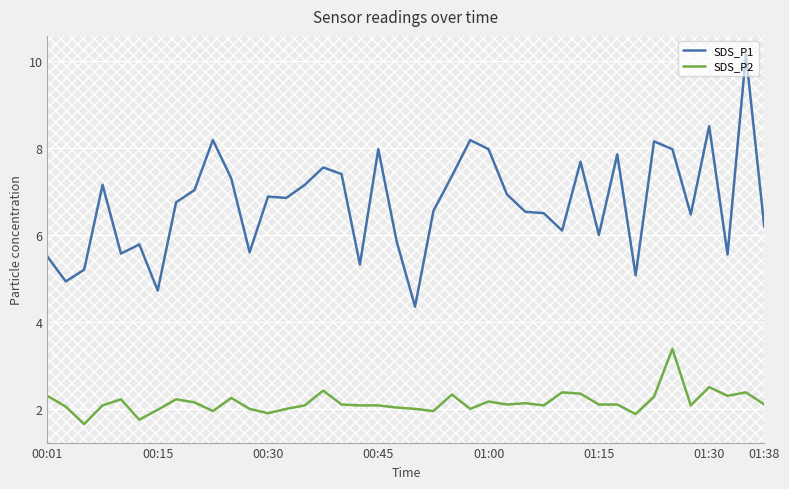

True or false: SDS_P2 and SDS_P1 cross at least once.

False